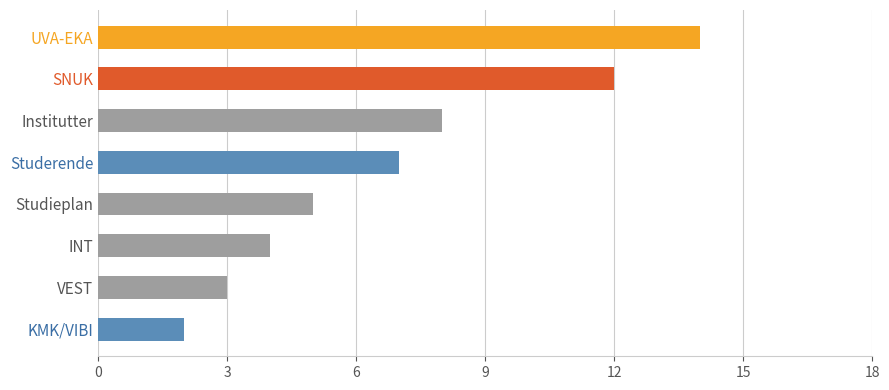

What is the greatest value displayed?

14